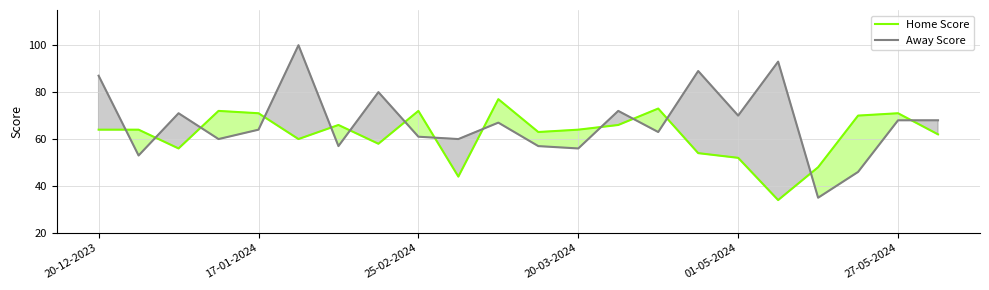

At how many categories does at least one series exceed 82?

4